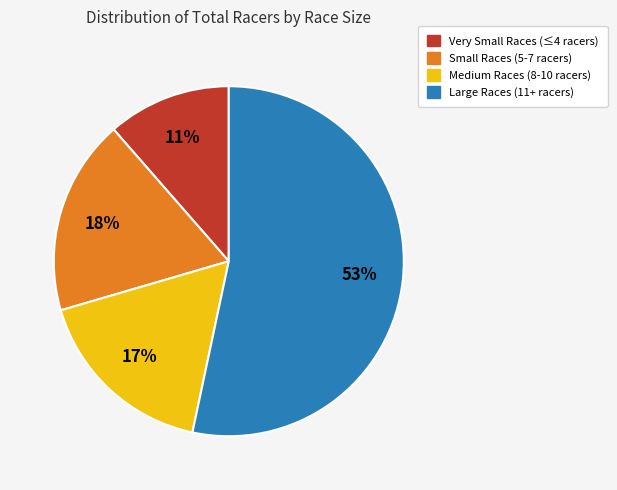

How many slices are in this pie chart?

4